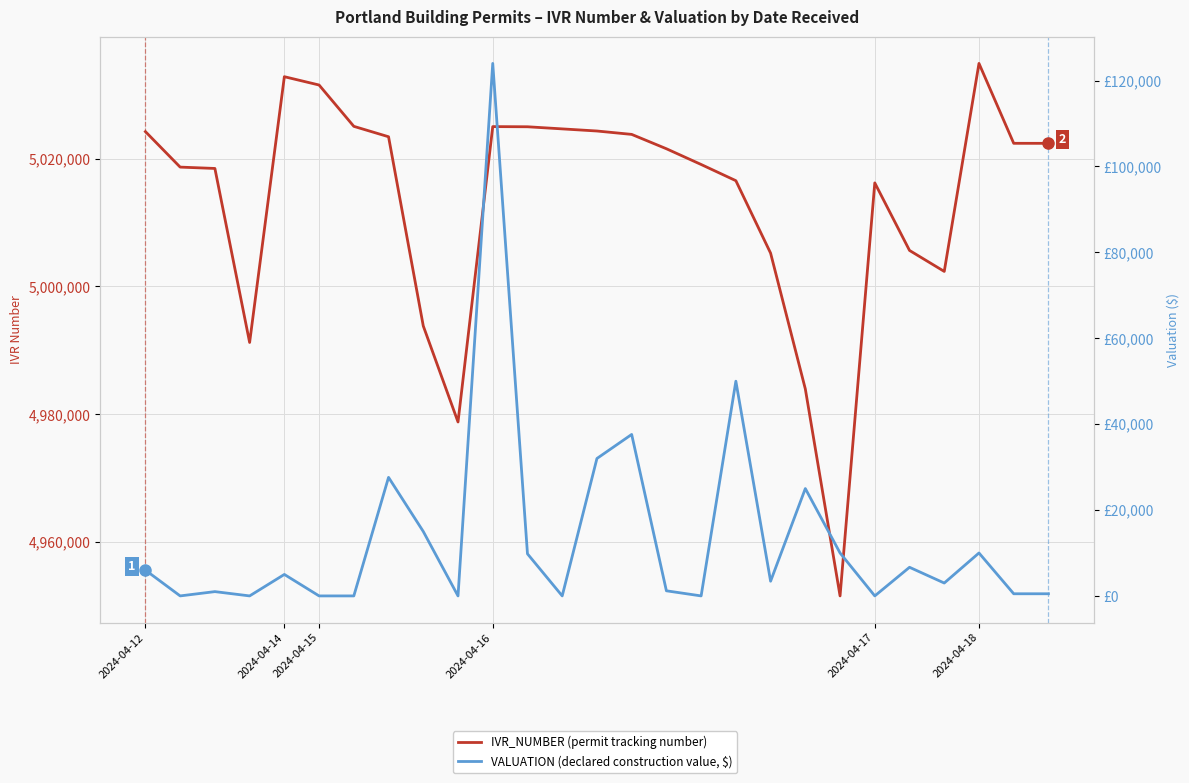

Does the chart display data point markers on the line(s)?

No